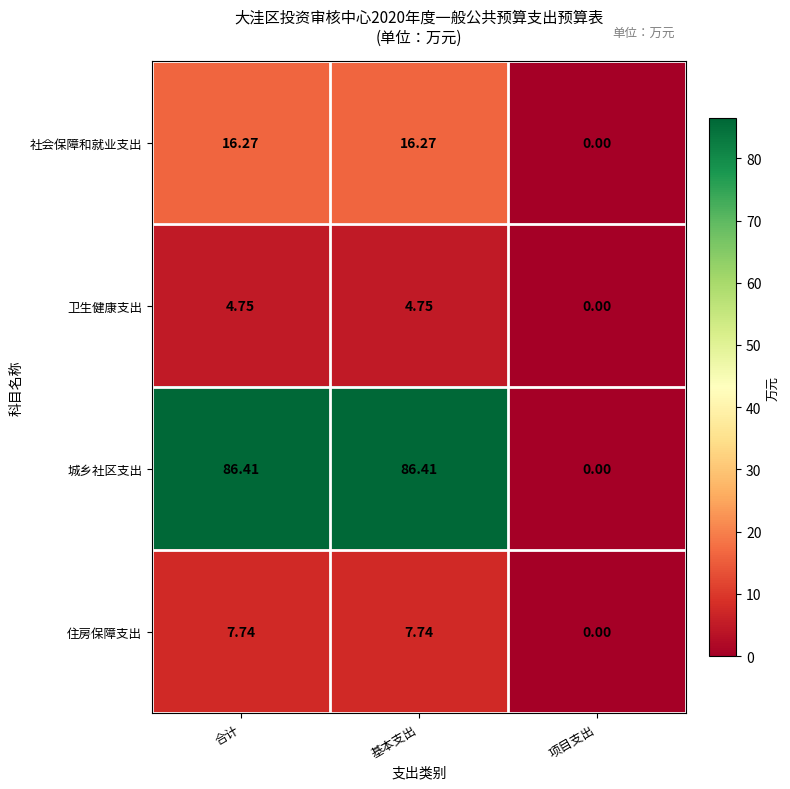

Where is 卫生健康支出 nearest to the value 2?

项目支出